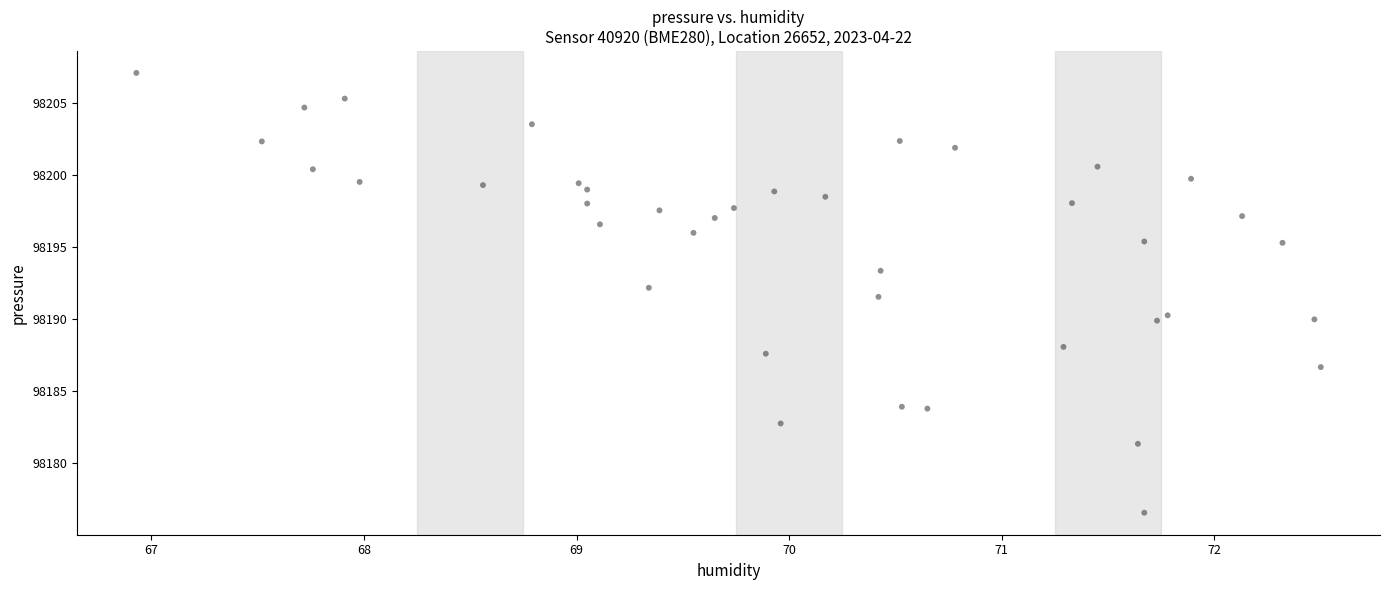

What is the range of X values (max minus min)?

5.6